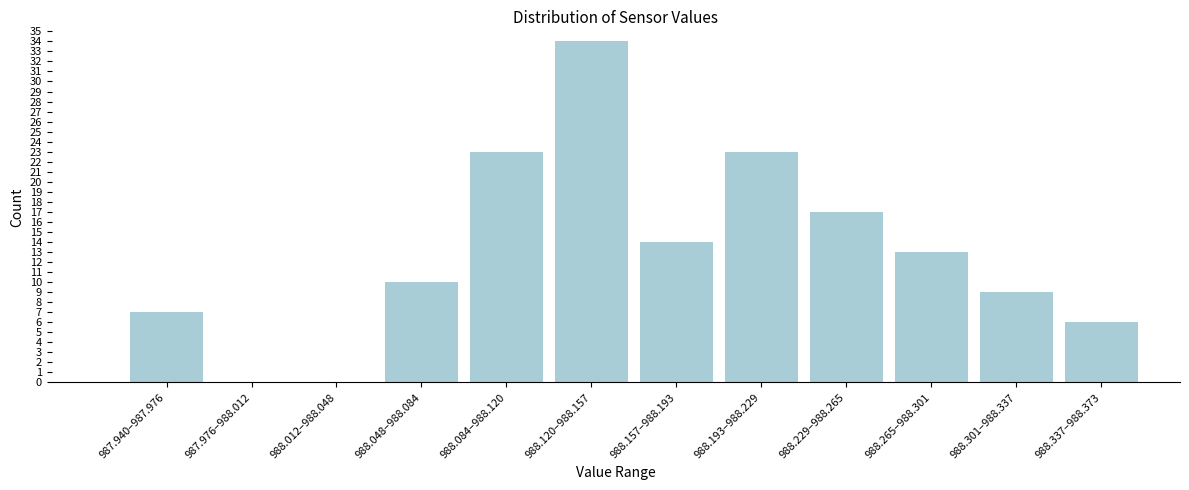

Reading left to right, extract all data points from this chart.

987.940–987.976=7	987.976–988.012=0	988.012–988.048=0	988.048–988.084=10	988.084–988.120=23	988.120–988.157=34	988.157–988.193=14	988.193–988.229=23	988.229–988.265=17	988.265–988.301=13	988.301–988.337=9	988.337–988.373=6